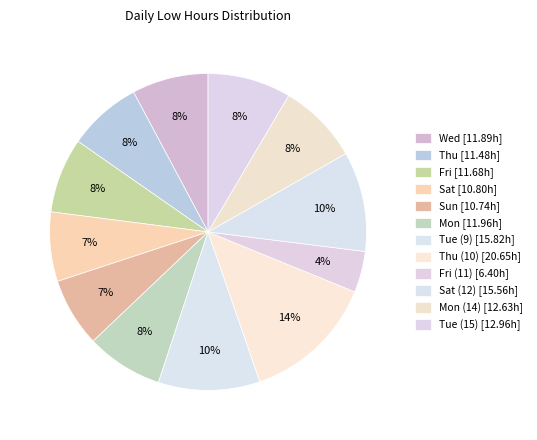

How many slices are in this pie chart?

12